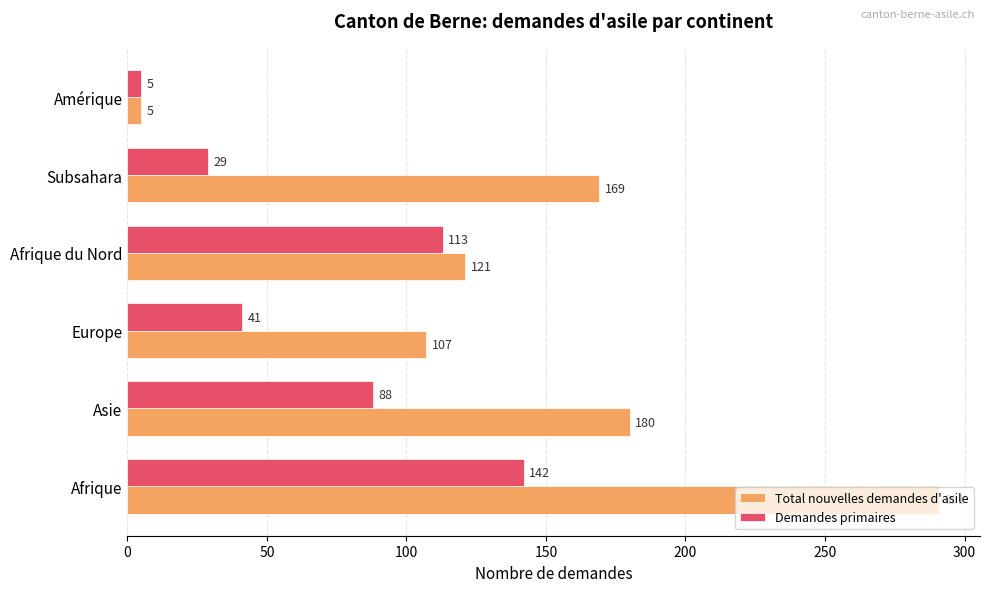

List the series in order of their peak value, lowest first.

Demandes primaires, Total nouvelles demandes d'asile